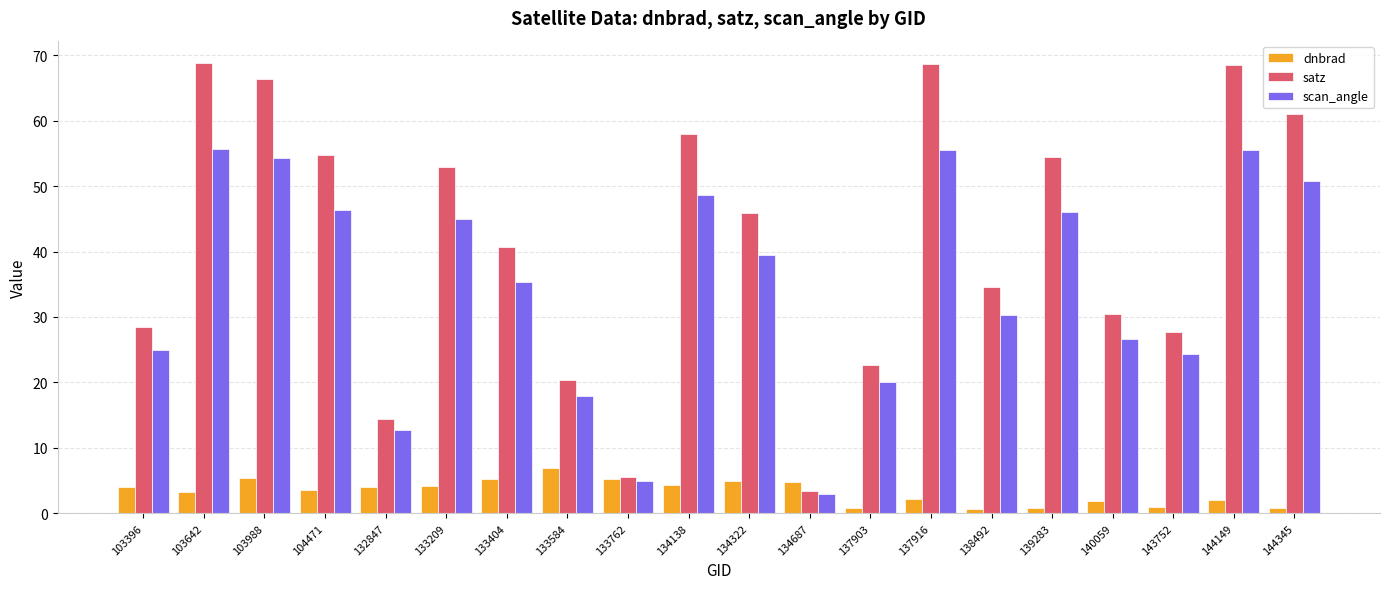

Which series has the widest spread of values?

satz